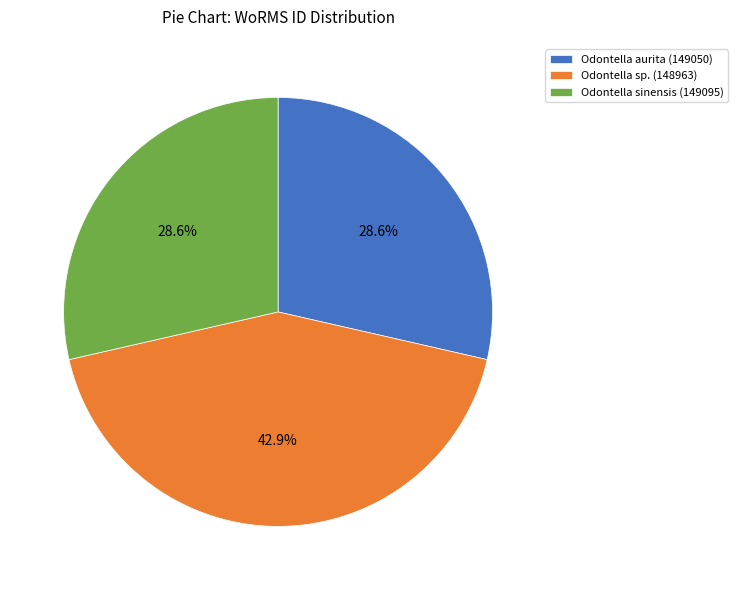

Count the number of slices in the pie.

3